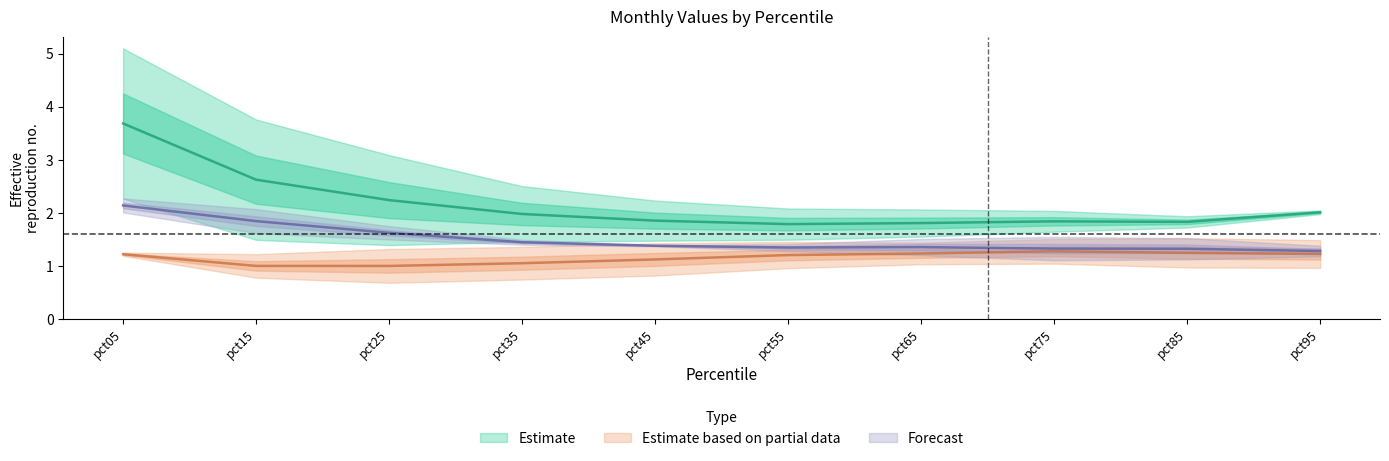

What is the difference between the highest and lowest values at pct55?

1.1